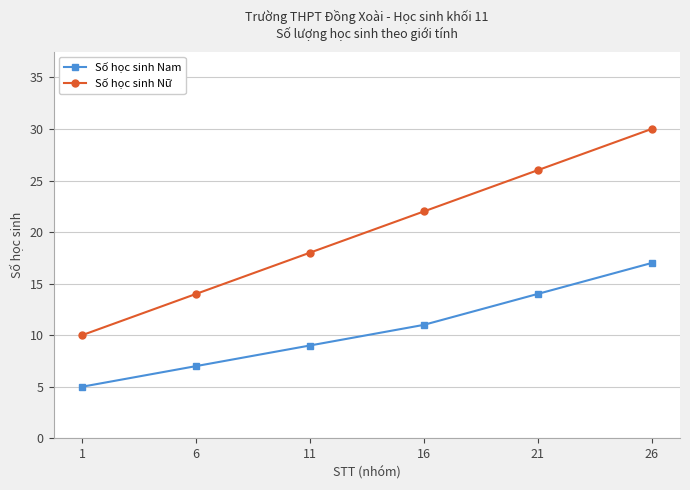

Rank the series by their maximum value, from highest to lowest.

Số học sinh Nữ, Số học sinh Nam